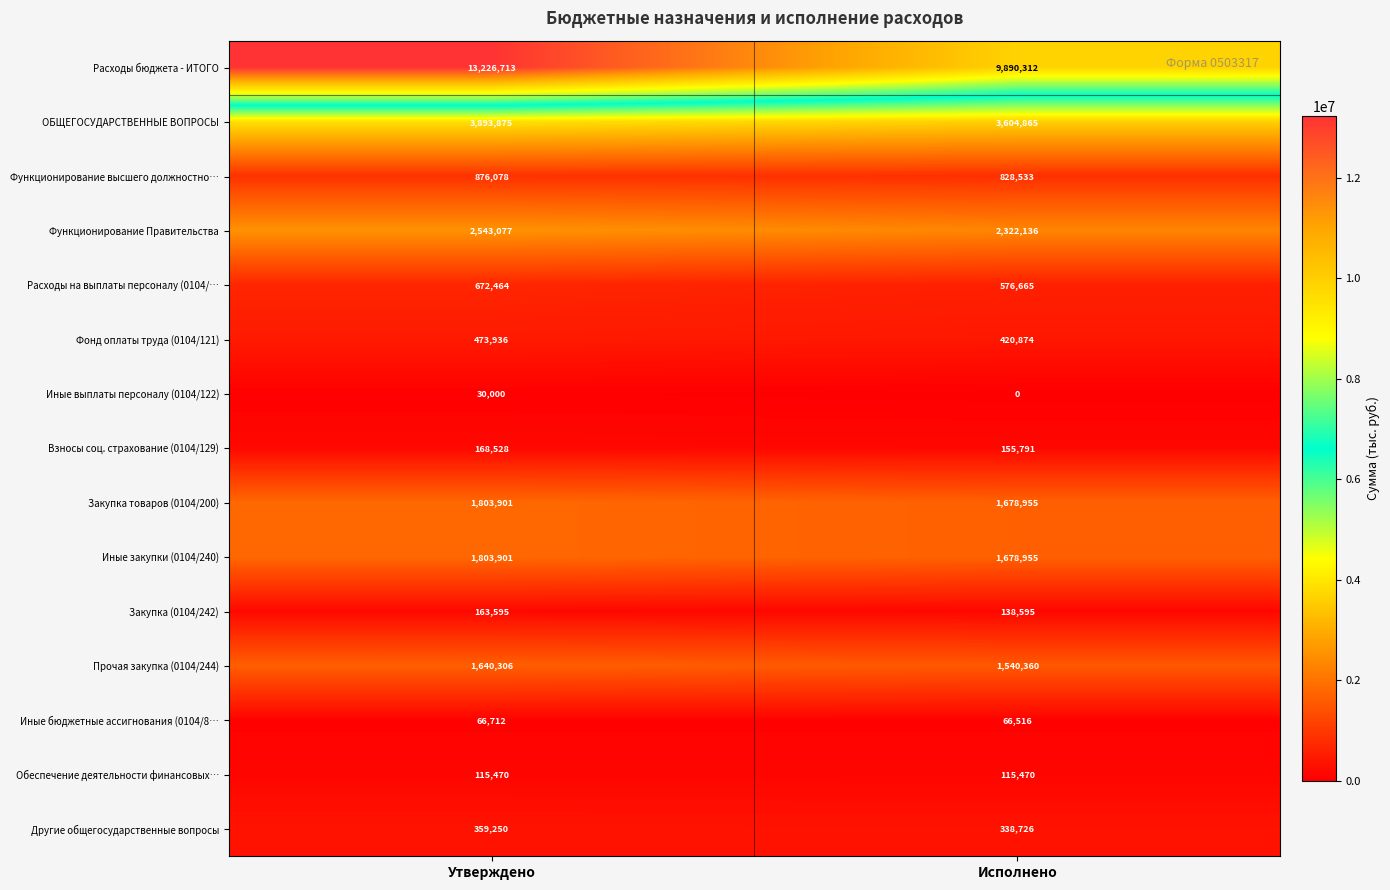

What is the spread (max minus min) of values at Утверждено?

13196713